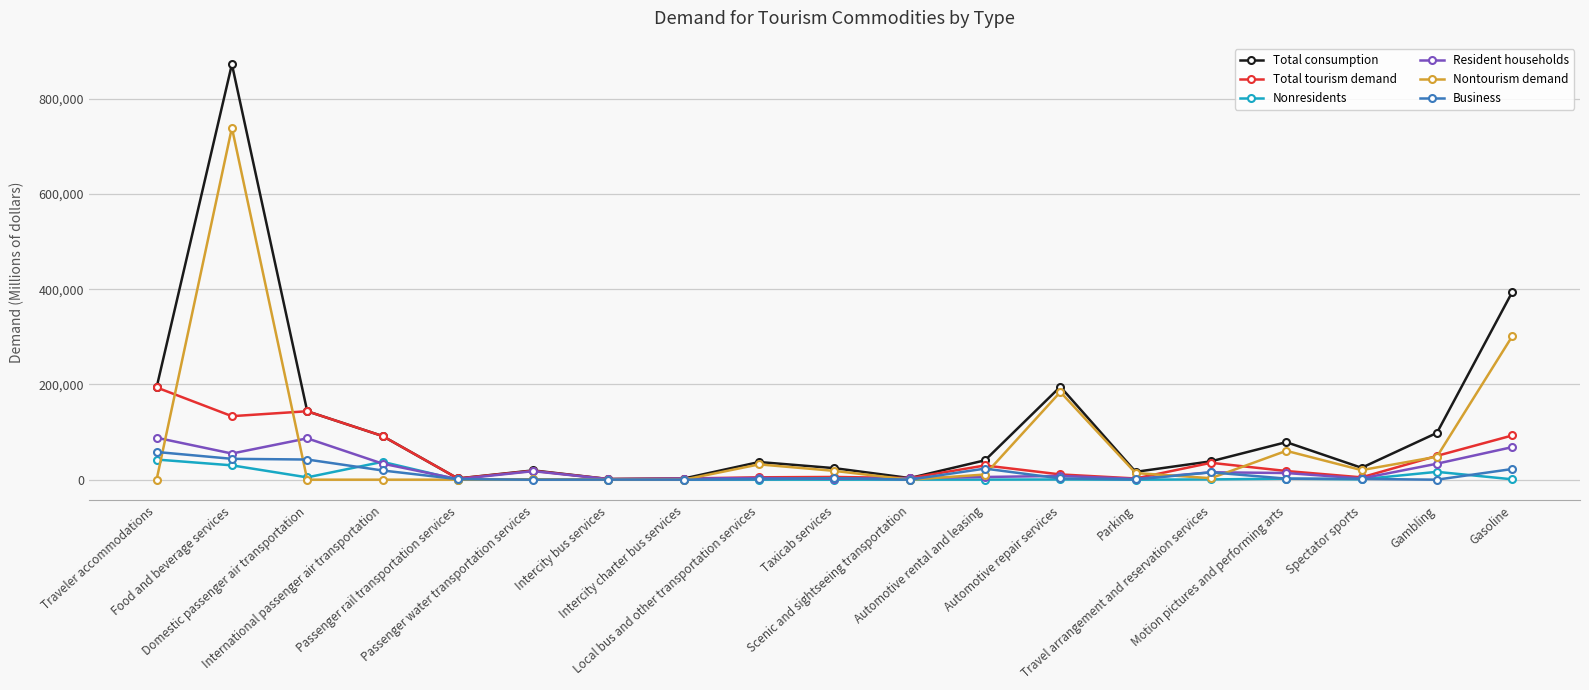

True or false: Nontourism demand has more than 2 points higher than both neighbors.

True